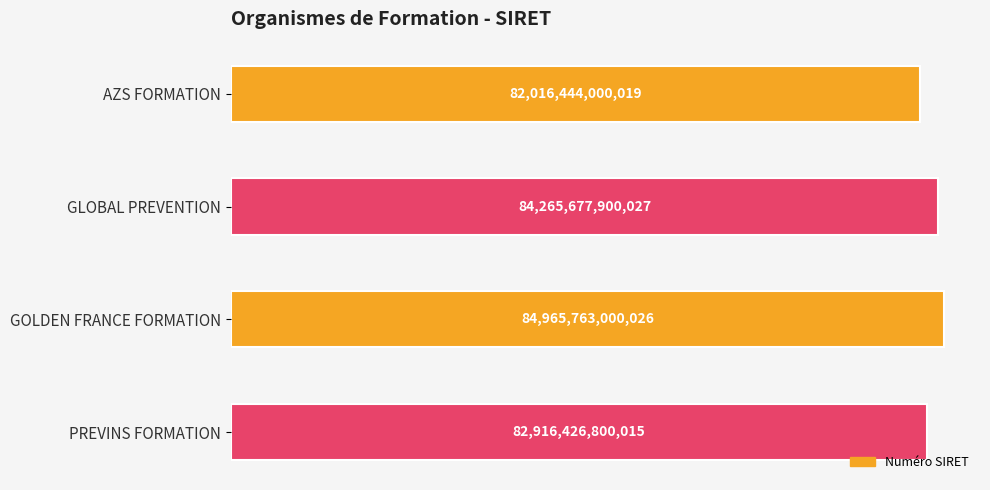

Are the bars horizontal?

Yes